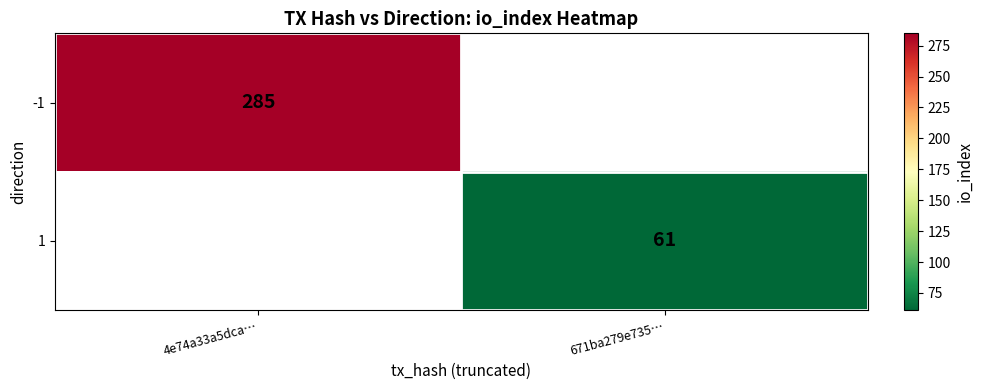

The -1 series shows 60 at 4e74a33a5dca…. True or false?

False